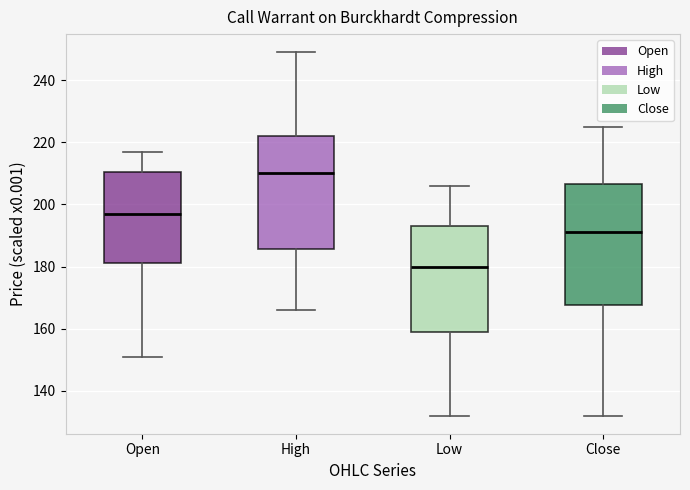

Where does the upper whisker of the box for Open end on the y-axis? The values are not printed on the chart, so give them approximately, as read against the axis.

218